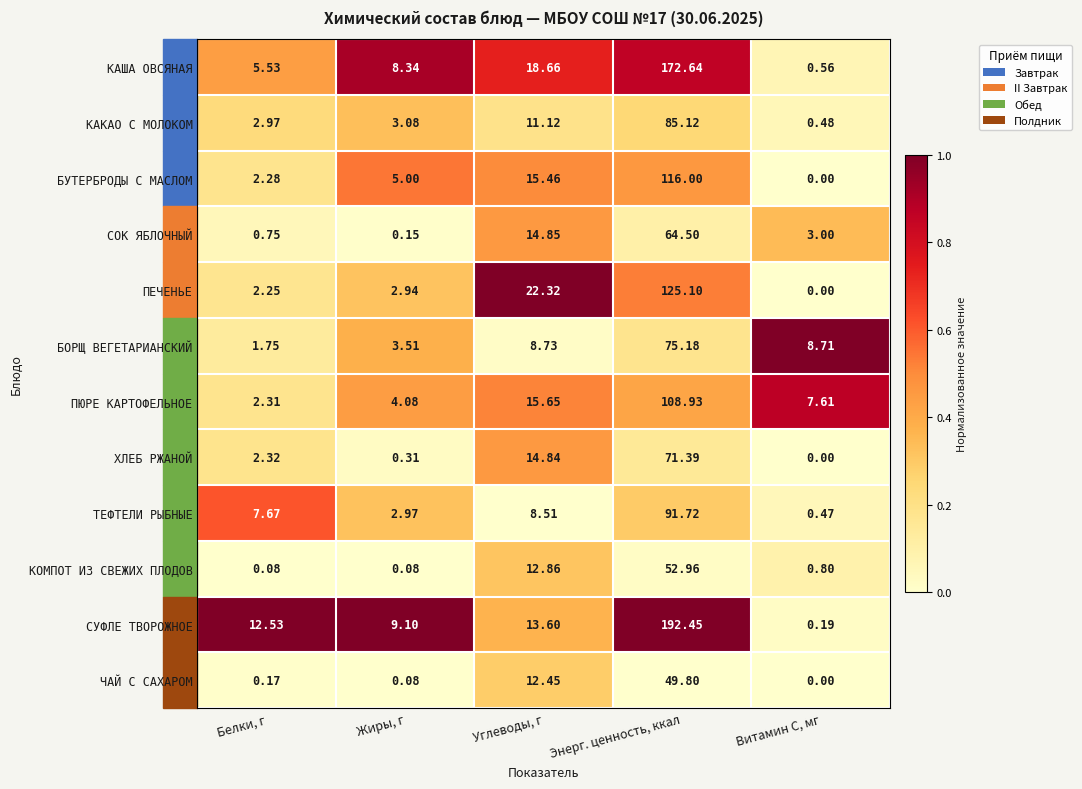

Rank the series at Углеводы, г from lowest to highest value.

ТЕФТЕЛИ РЫБНЫЕ, БОРЩ ВЕГЕТАРИАНСКИЙ, КАКАО С МОЛОКОМ, ЧАЙ С САХАРОМ, КОМПОТ ИЗ СВЕЖИХ ПЛОДОВ, СУФЛЕ ТВОРОЖНОЕ, ХЛЕБ РЖАНОЙ, СОК ЯБЛОЧНЫЙ, БУТЕРБРОДЫ С МАСЛОМ, ПЮРЕ КАРТОФЕЛЬНОЕ, КАША ОВСЯНАЯ, ПЕЧЕНЬЕ